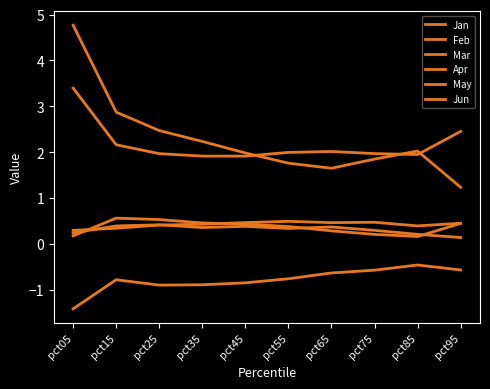

How many distinct data groups are displayed?

6